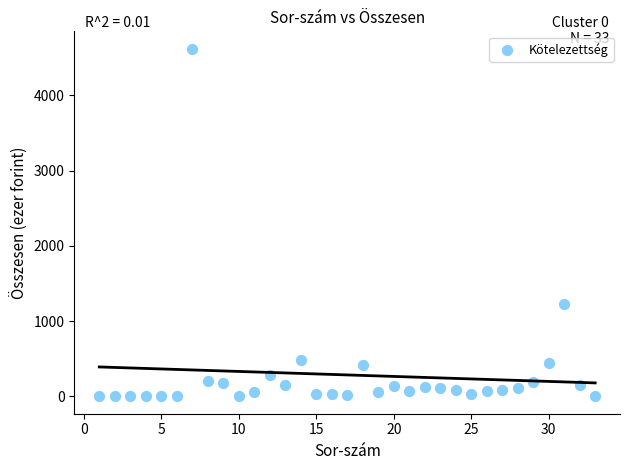

What Y value in the scatter plot is closest to 2309?

1232.7